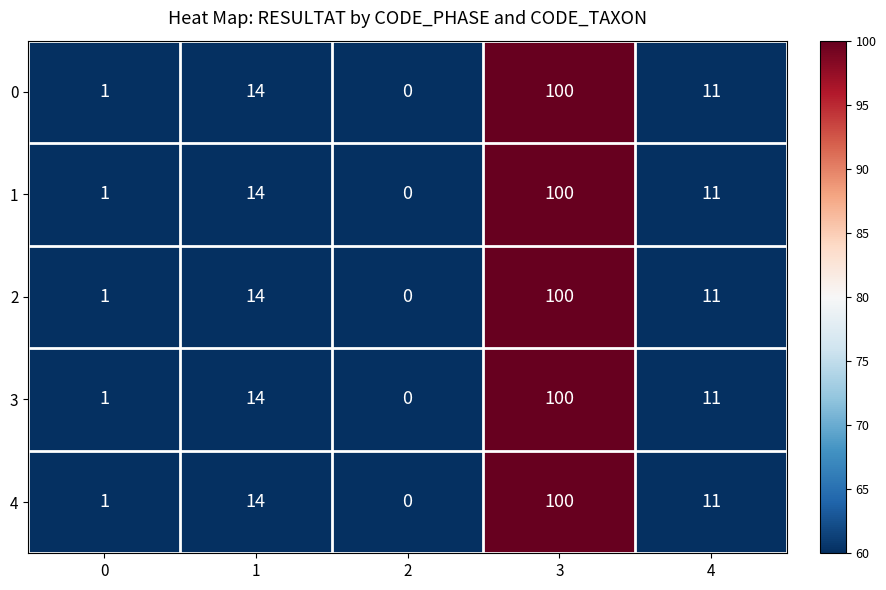

What is the difference between the second highest and minimum values in the 1 series?

14